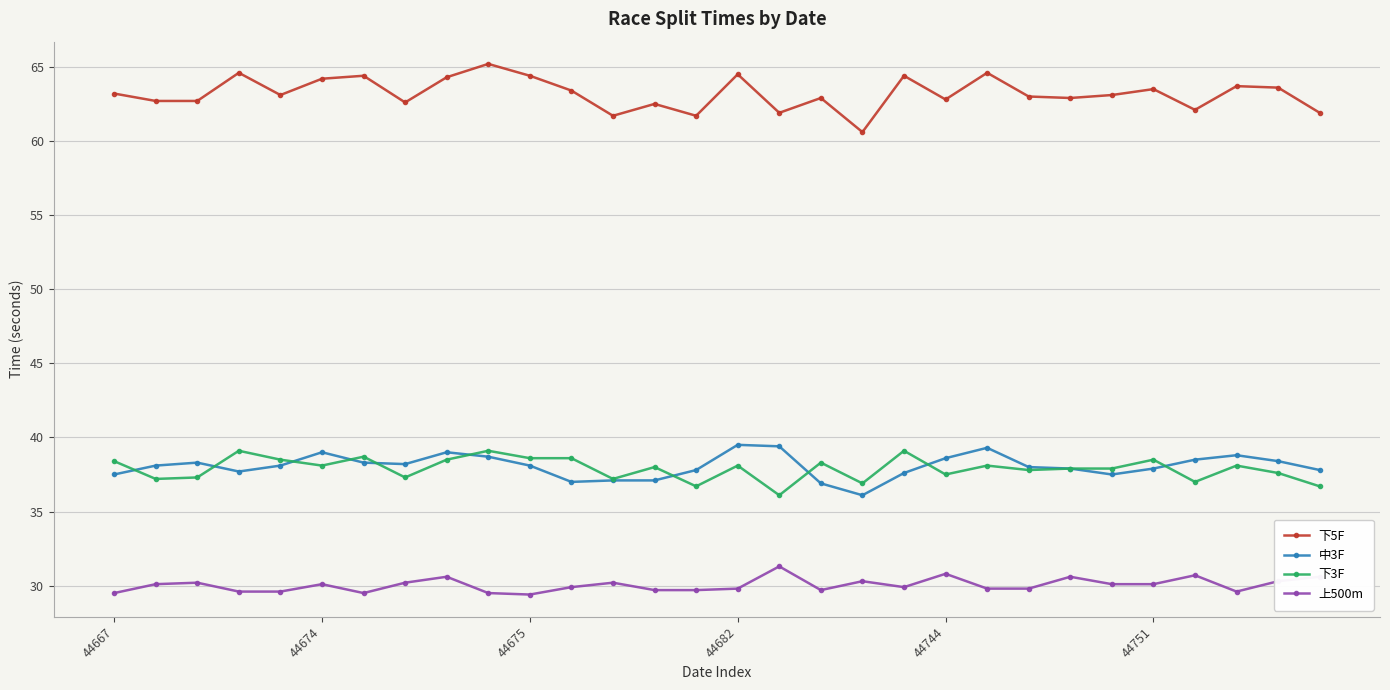

What is the average value of the 上500m series?

30.0